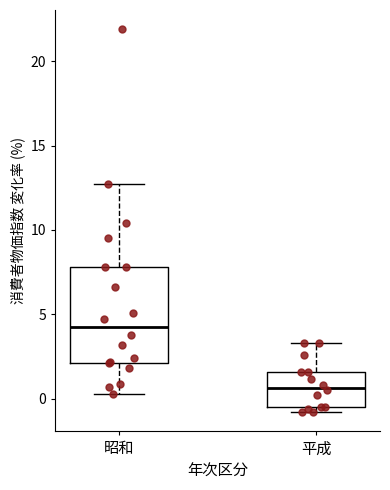

Where is the lower edge of the box for 平成 on the y-axis? The values are not printed on the chart, so give them approximately, as read against the axis.

-0.5